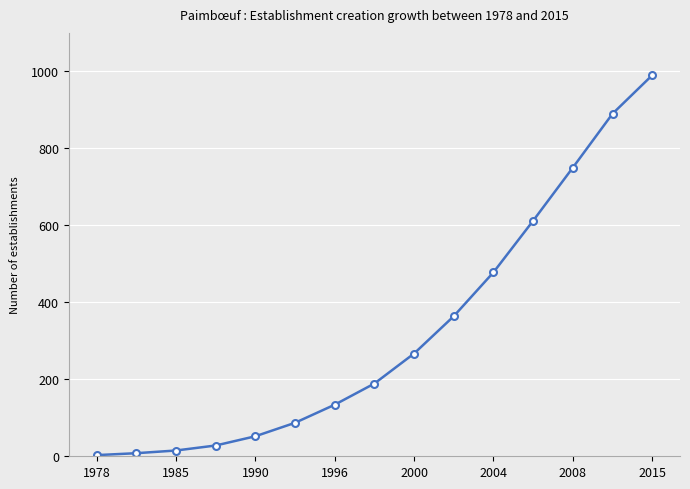

Is this an area chart (filled region under the line)?

No